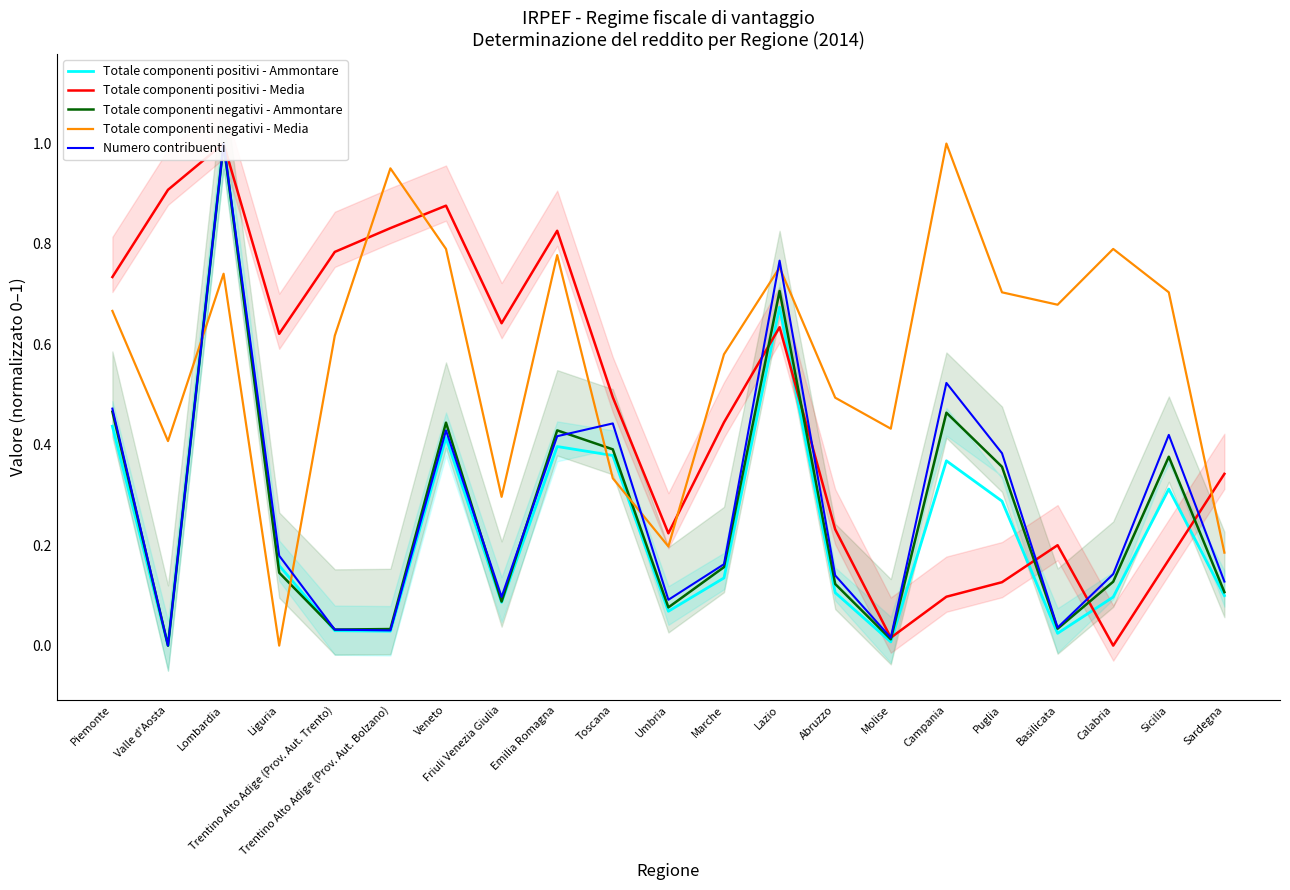

Where do Numero contribuenti and Totale componenti negativi - Ammontare first cross each other?

Liguria and Trentino Alto Adige (Prov. Aut. Trento)